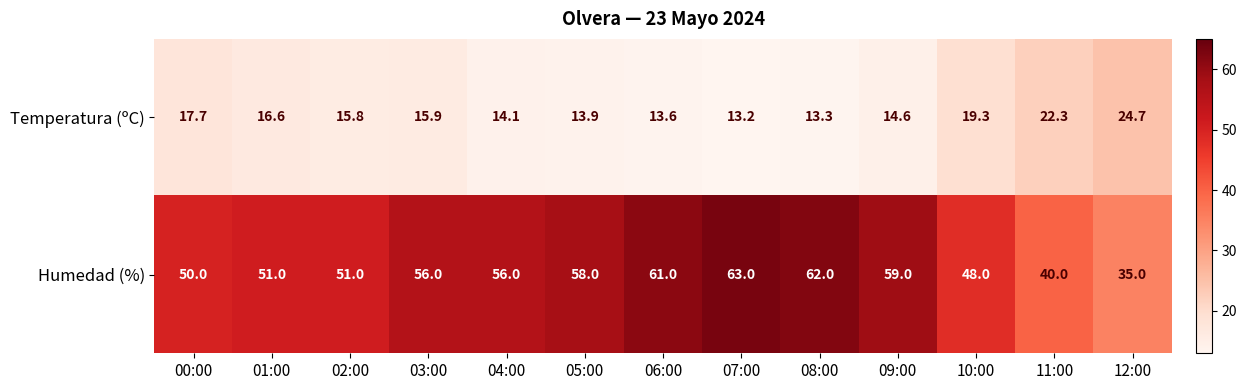

What is the greatest value displayed?

63.0